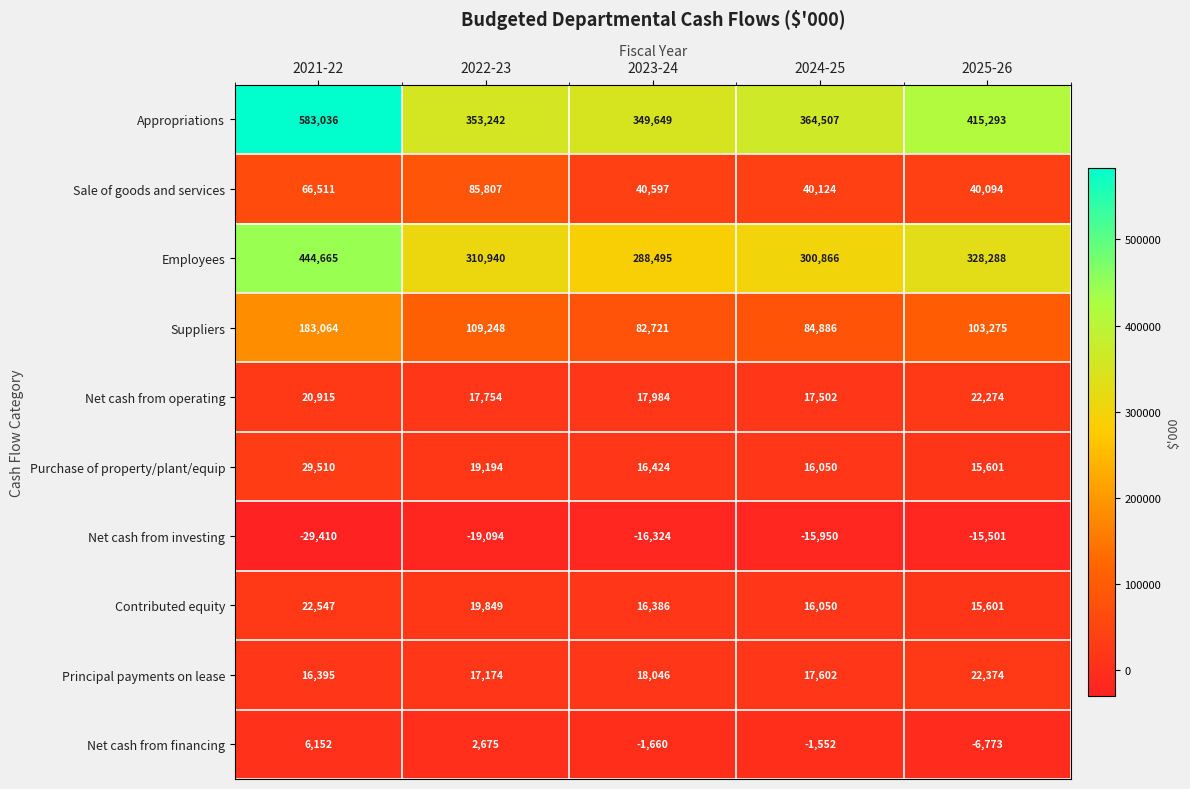

Where is Net cash from investing nearest to the value -22455?

2022-23